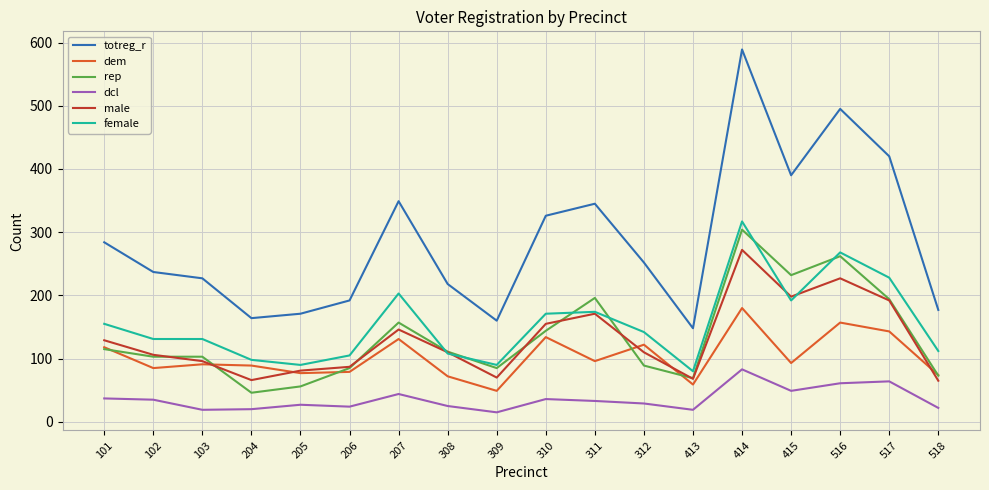

How many lines are shown in the chart?

6